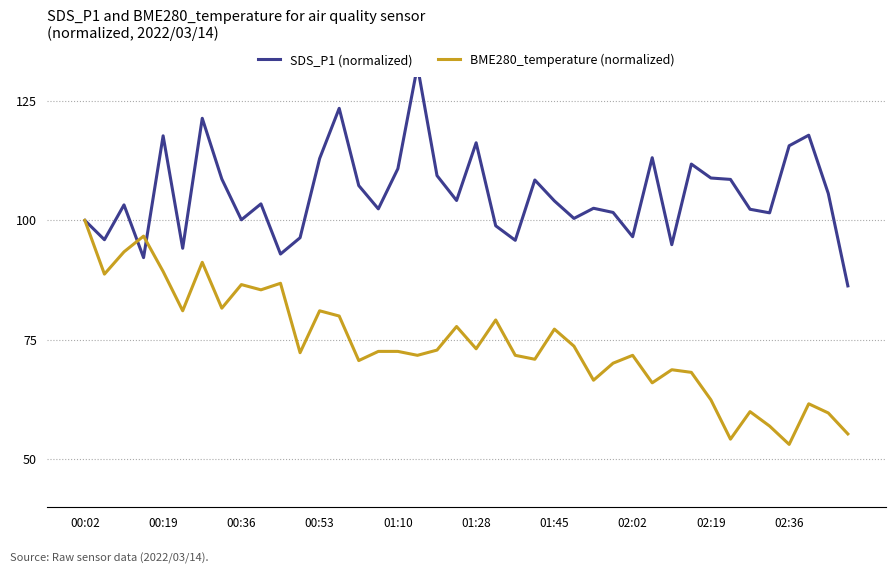

What are all the series names shown in the legend?

SDS_P1 (normalized), BME280_temperature (normalized)